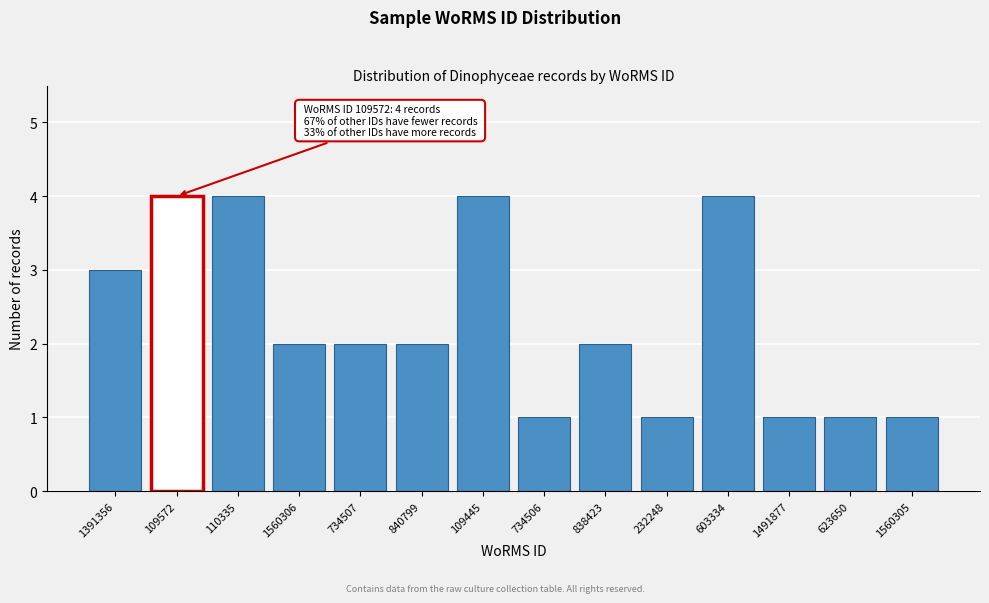

Reading left to right, extract all data points from this chart.

3	4	4	2	2	2	4	1	2	1	4	1	1	1